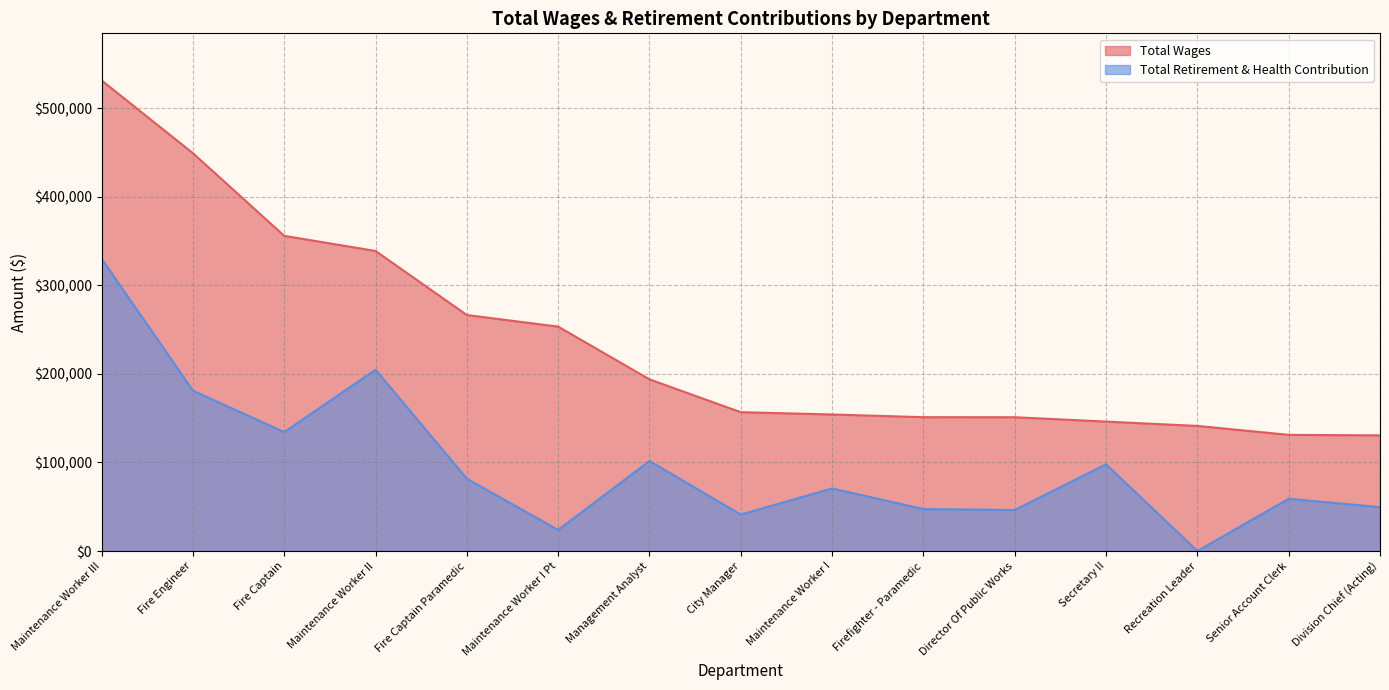

How many lines are shown in the chart?

2